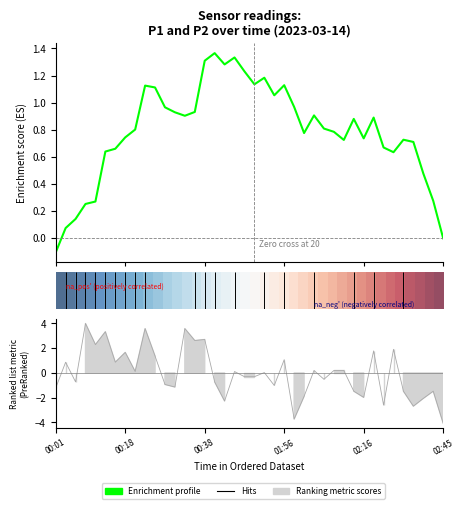

What is the smallest value displayed?

-0.1